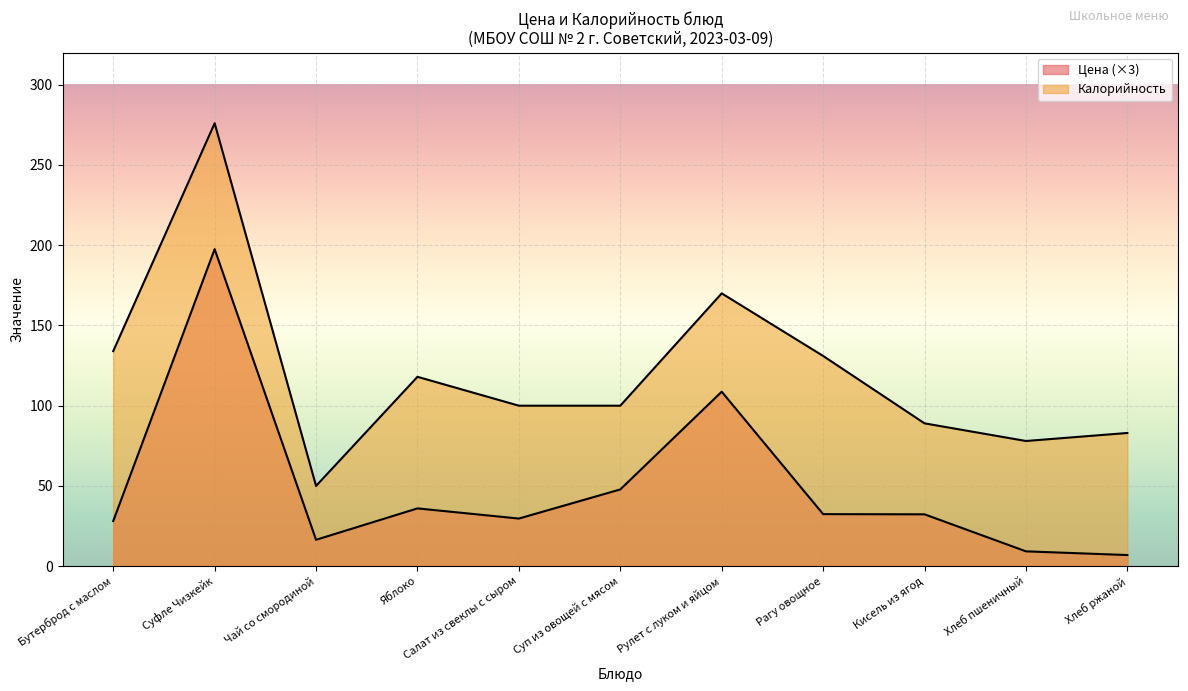

What is the average value of the Цена series?

49.6